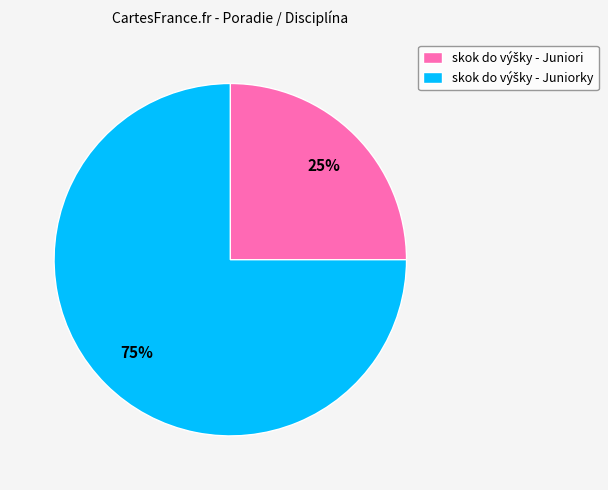

Is there any slice that represents more than half of the pie?

Yes